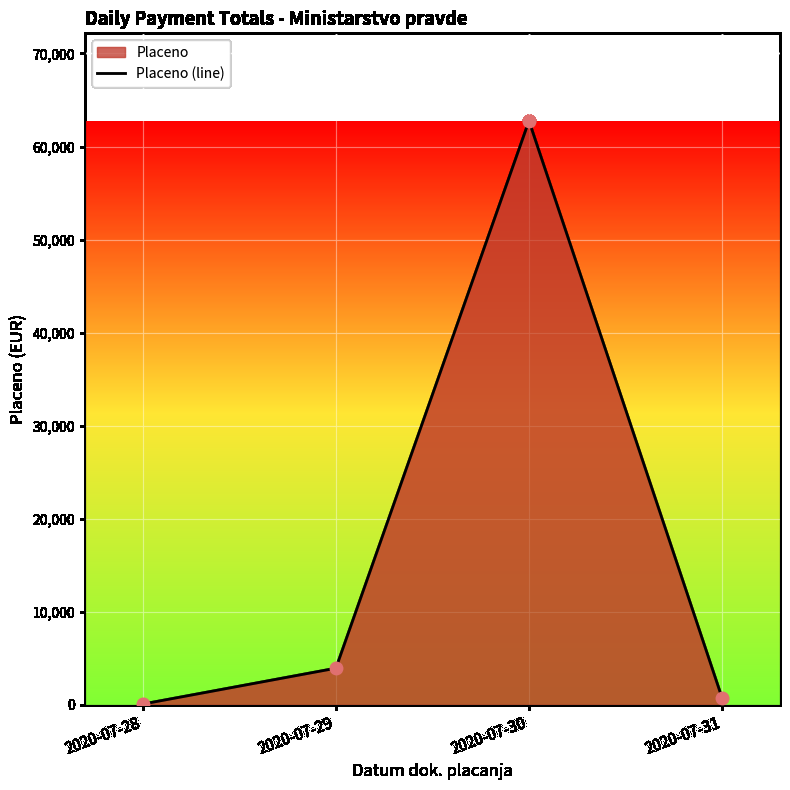

Between 2020-07-31 and 2020-07-28, which is larger?

2020-07-31